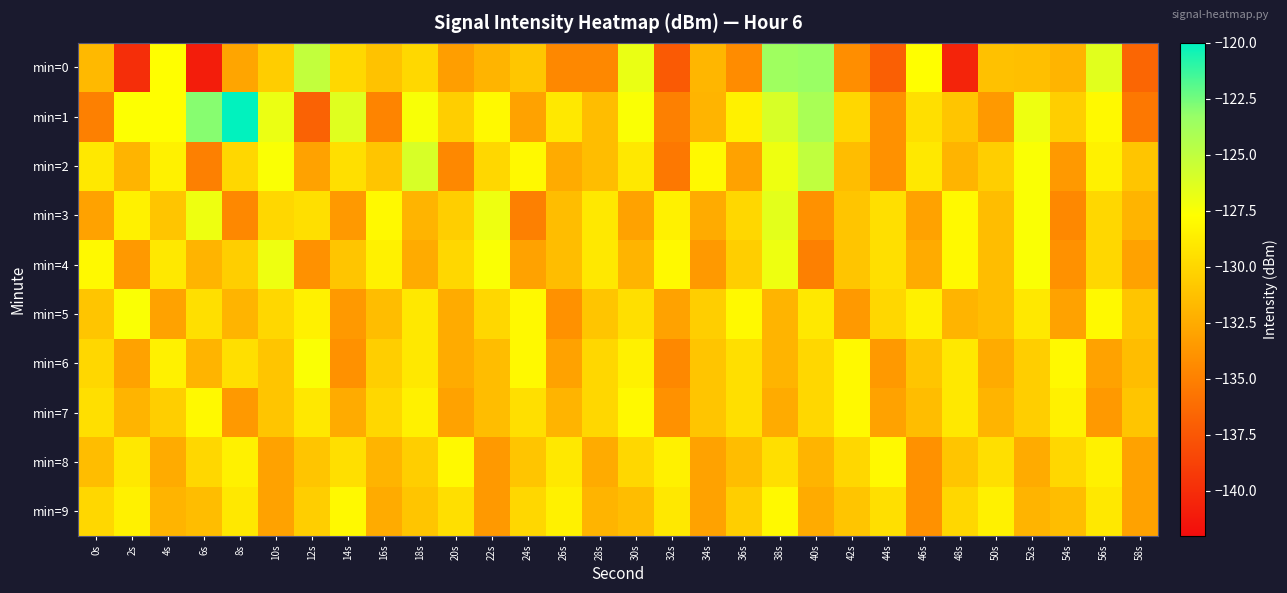

What is the spread (max minus min) of values at 24s?

7.0